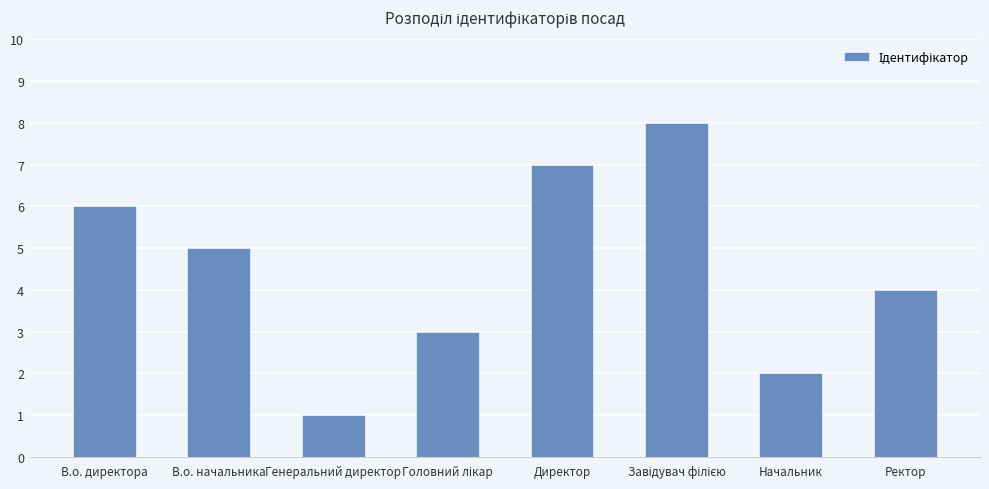

At which category does the chart reach its minimum across all series?

Генеральний директор